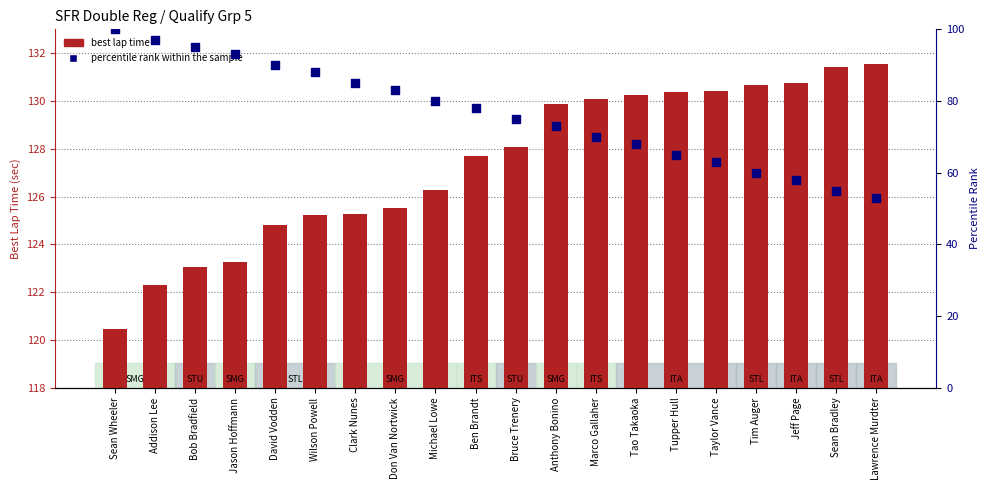

At which category is the sum across all series the highest?

Sean Wheeler